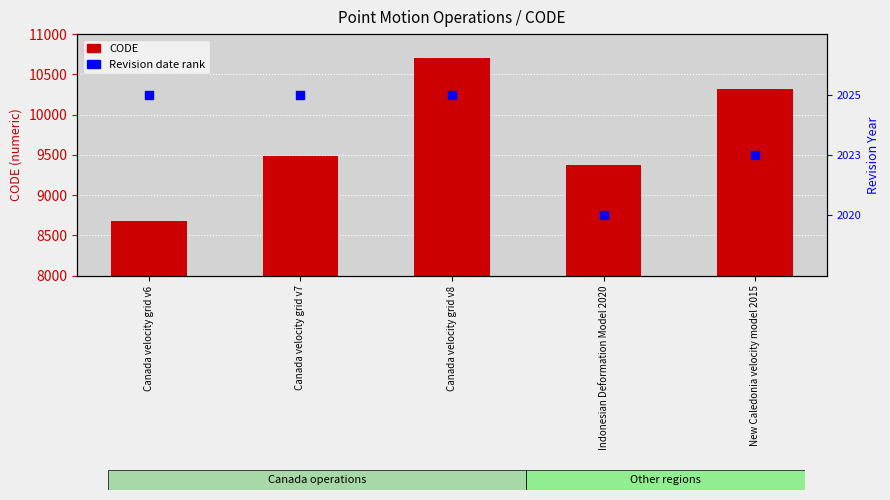

Which series reaches the maximum Y coordinate?

CODE